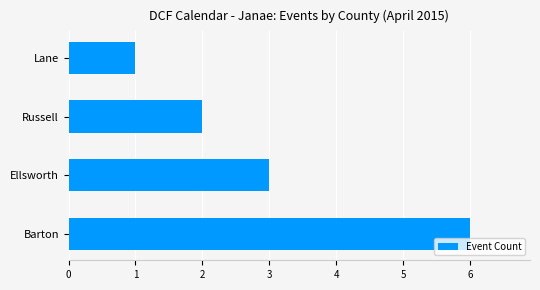

How many bars are there in total?

4